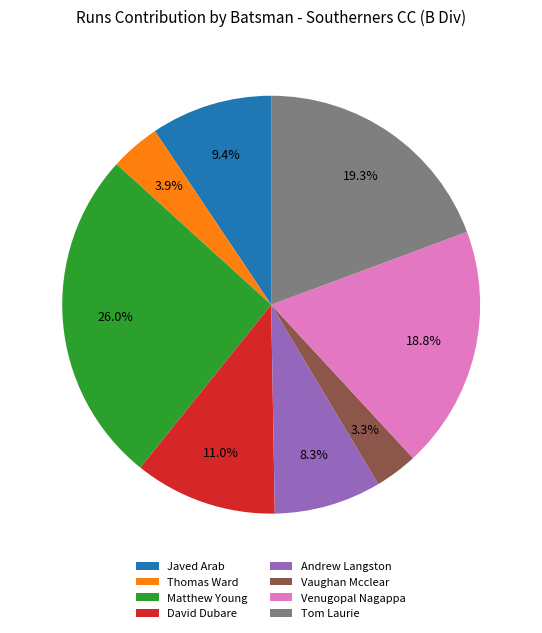

To the nearest percent, what is the difference between the Javed Arab and Thomas Ward slice percentages?

6%